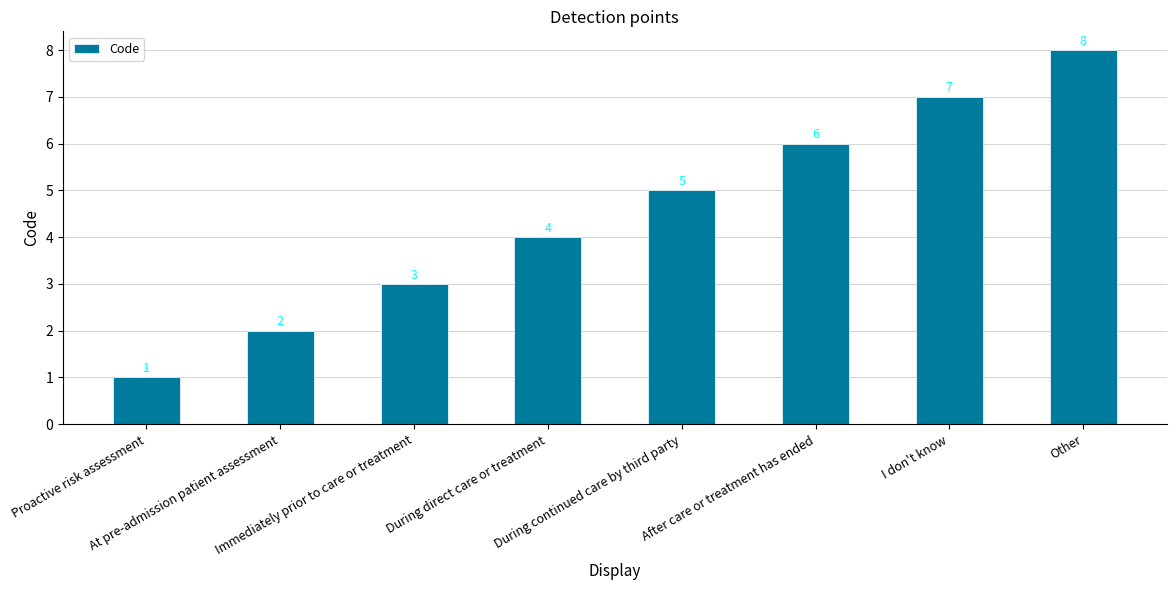

Count the number of data series in this chart.

1